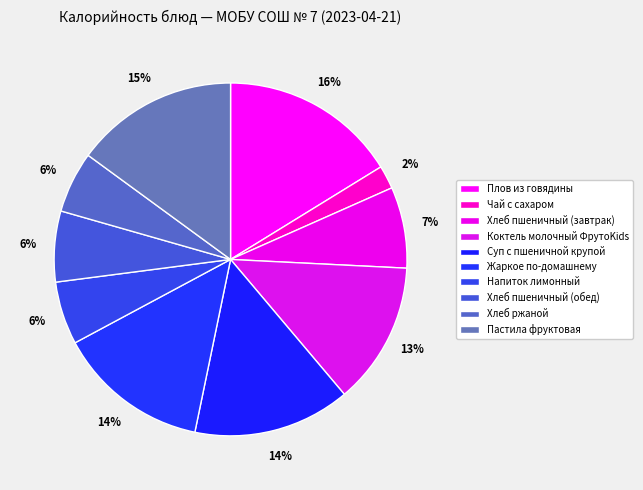

To the nearest percent, what portion does Жаркое по-домашнему represent?

14%